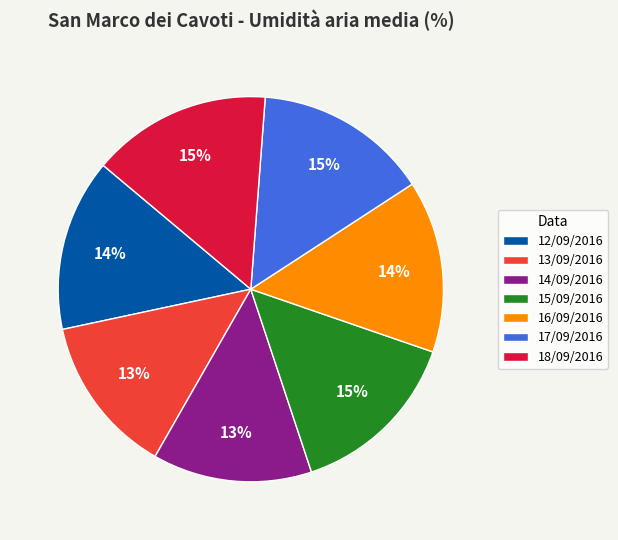

What percentage is the 13/09/2016 slice, to the nearest percent?

13%